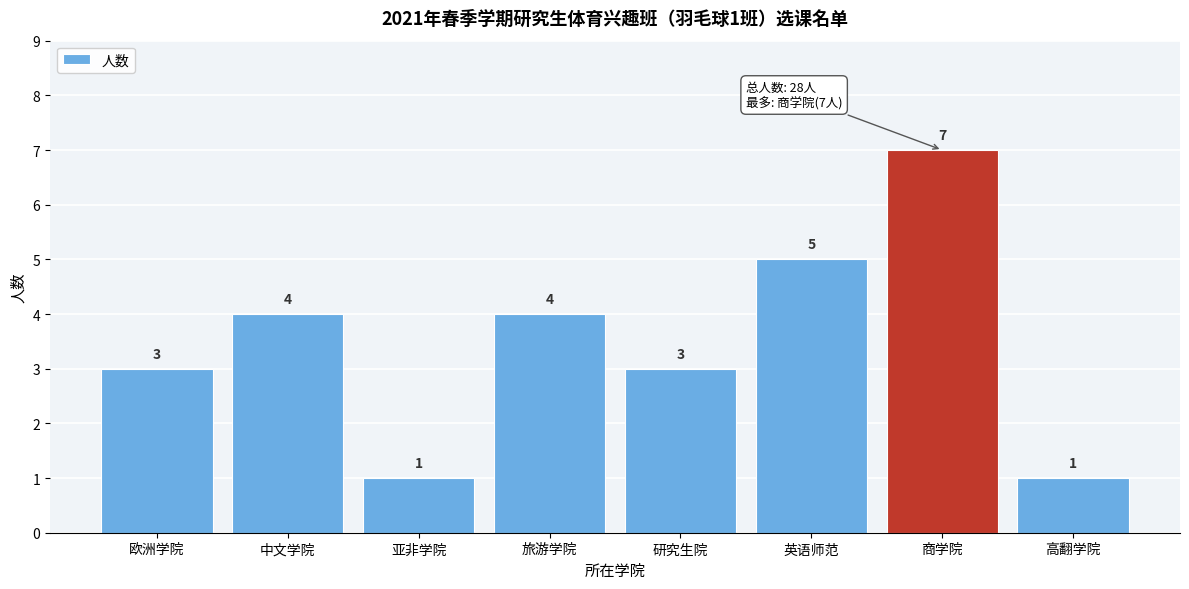

Reading left to right, what are all the values shown in this chart?

3	4	1	4	3	5	7	1